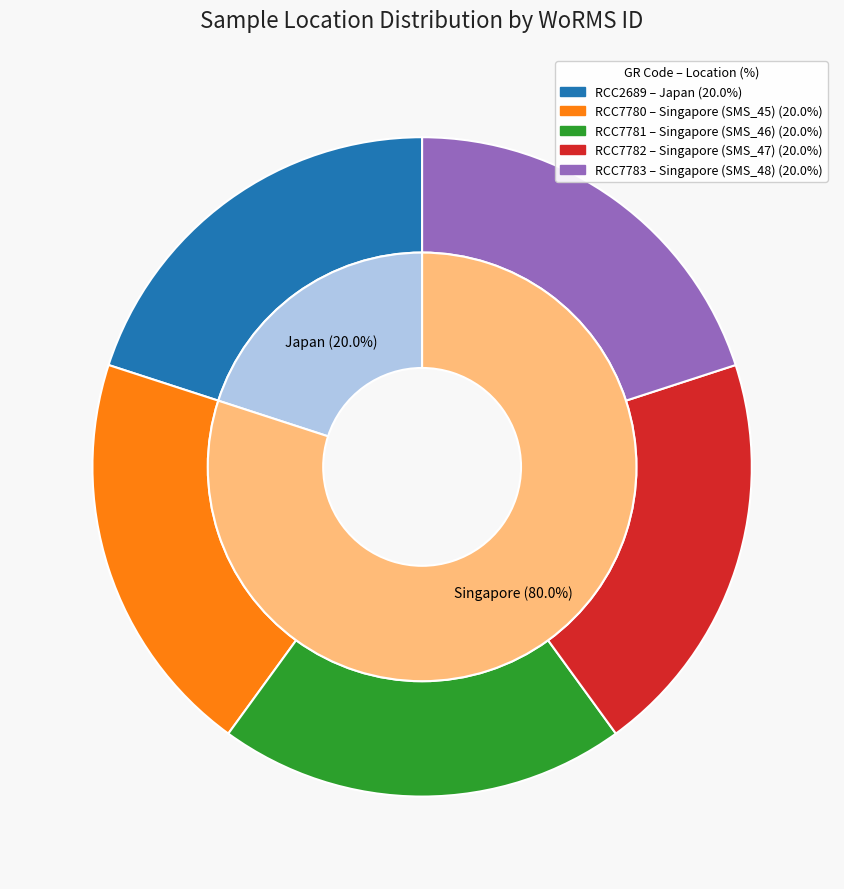

What is the total percentage of Singapore (SMS_45) and Singapore (SMS_47)?

40.0%